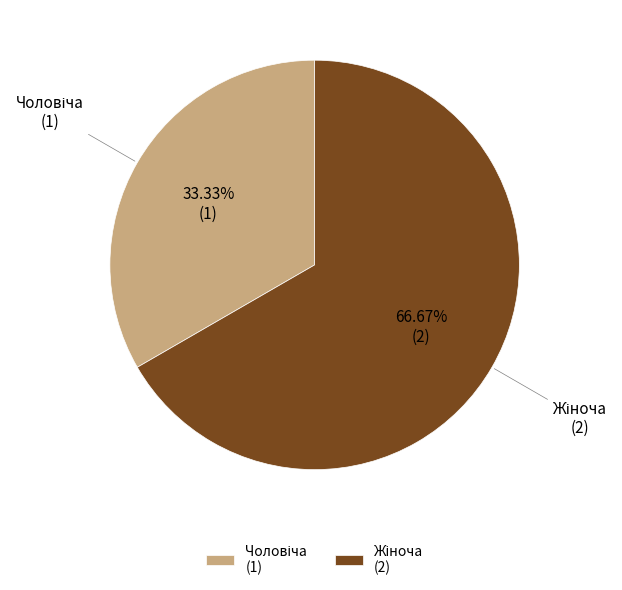

Does any single category account for the majority?

Yes